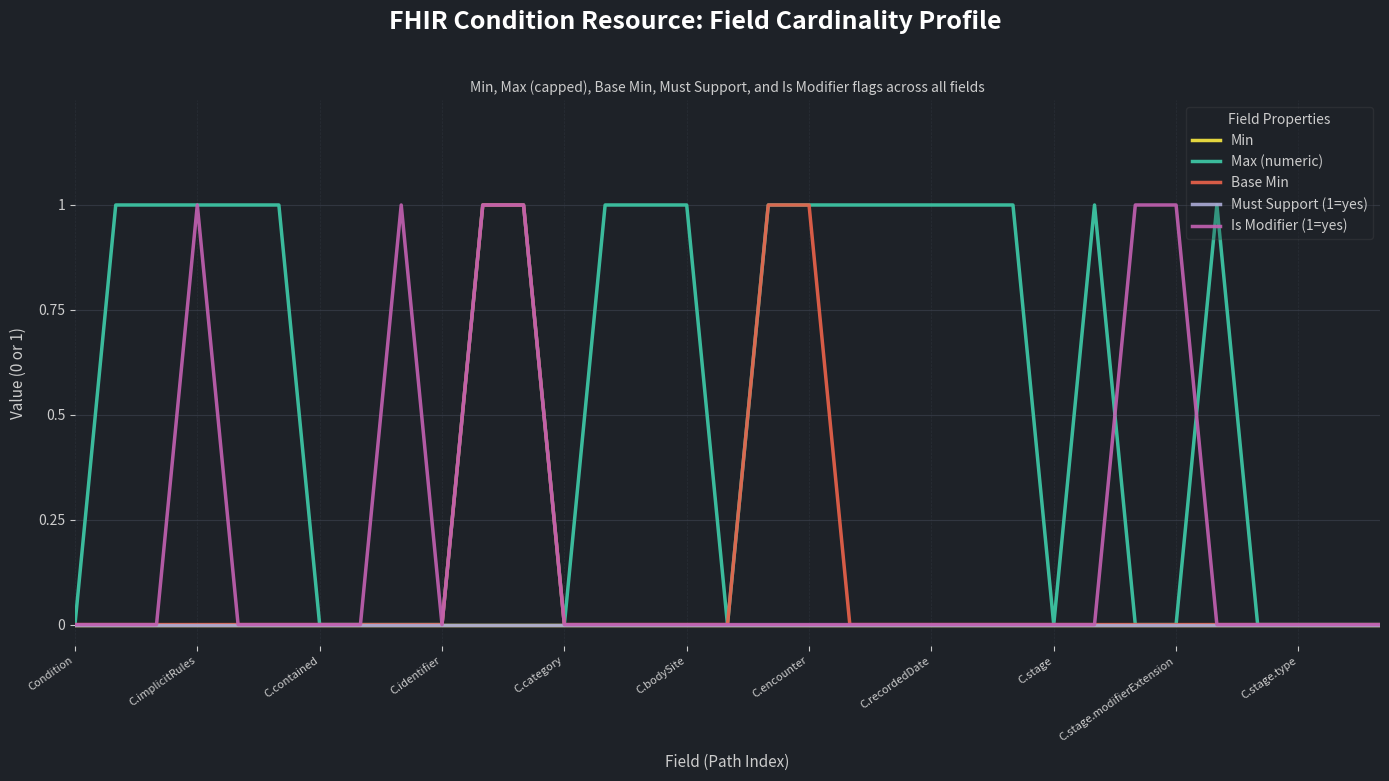

Is this an area chart (filled region under the line)?

No